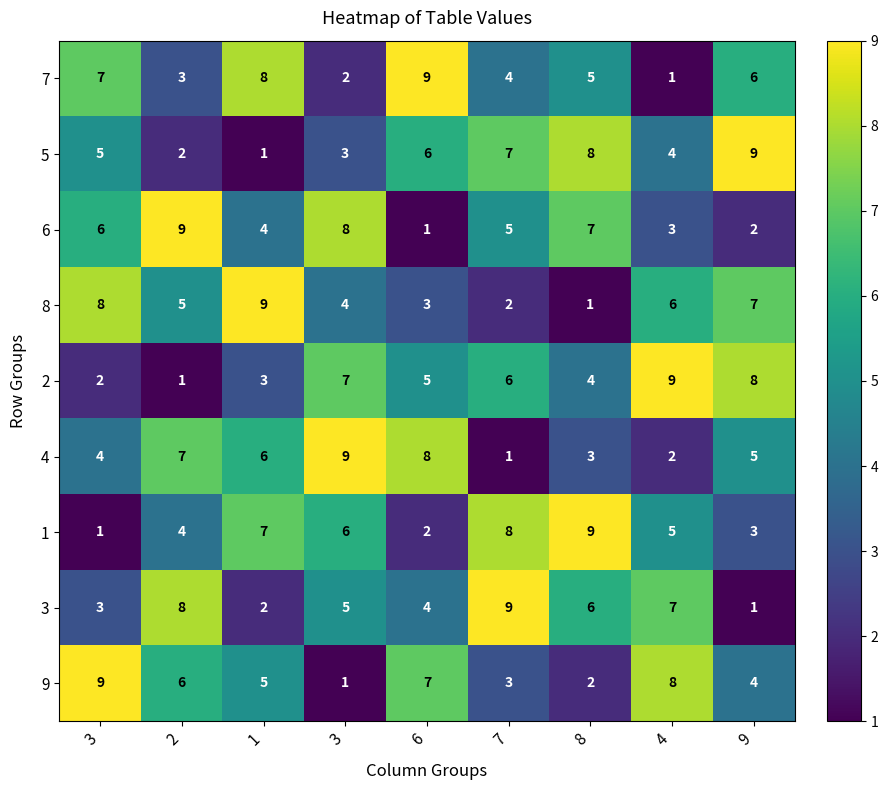

Reading left to right, what are all the values shown in this chart?

7: 3=7	2=3	1=8	3=2	6=9	7=4	8=5	4=1	9=6
5: 3=5	2=2	1=1	3=3	6=6	7=7	8=8	4=4	9=9
6: 3=6	2=9	1=4	3=8	6=1	7=5	8=7	4=3	9=2
8: 3=8	2=5	1=9	3=4	6=3	7=2	8=1	4=6	9=7
2: 3=2	2=1	1=3	3=7	6=5	7=6	8=4	4=9	9=8
4: 3=4	2=7	1=6	3=9	6=8	7=1	8=3	4=2	9=5
1: 3=1	2=4	1=7	3=6	6=2	7=8	8=9	4=5	9=3
3: 3=3	2=8	1=2	3=5	6=4	7=9	8=6	4=7	9=1
9: 3=9	2=6	1=5	3=1	6=7	7=3	8=2	4=8	9=4